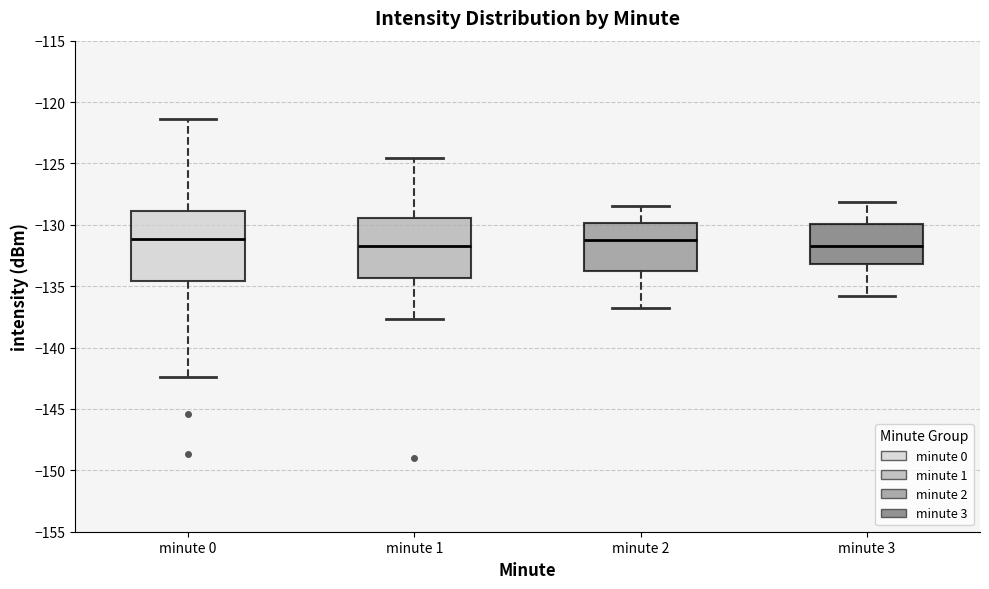

Which box is the tallest, from its lower edge to its upper edge?

minute 0